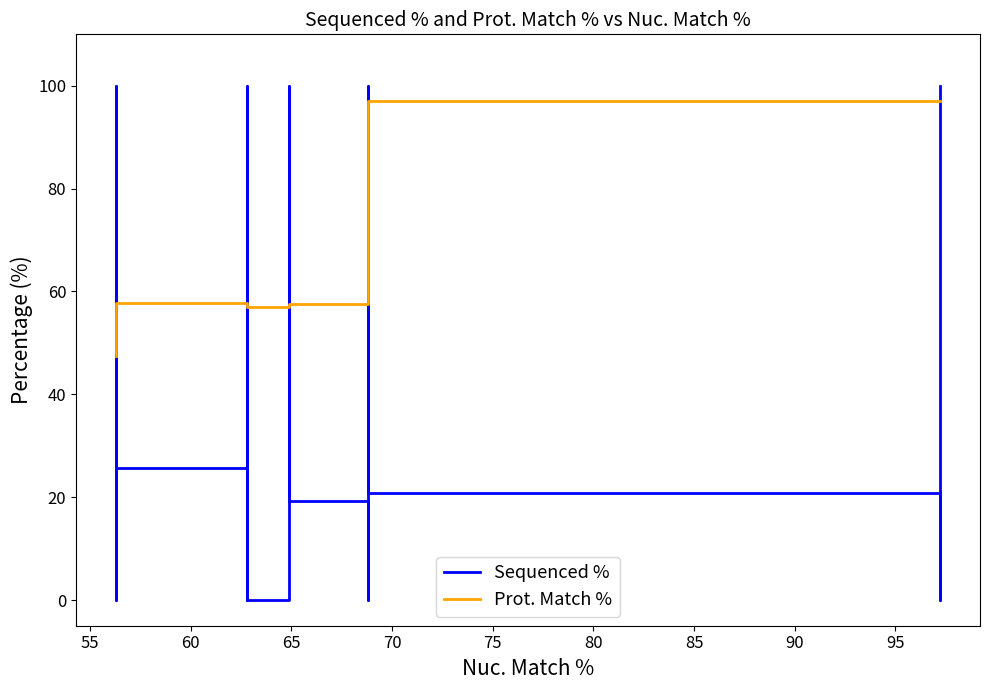

How many times do Prot. Match % and Sequenced % cross each other?

9